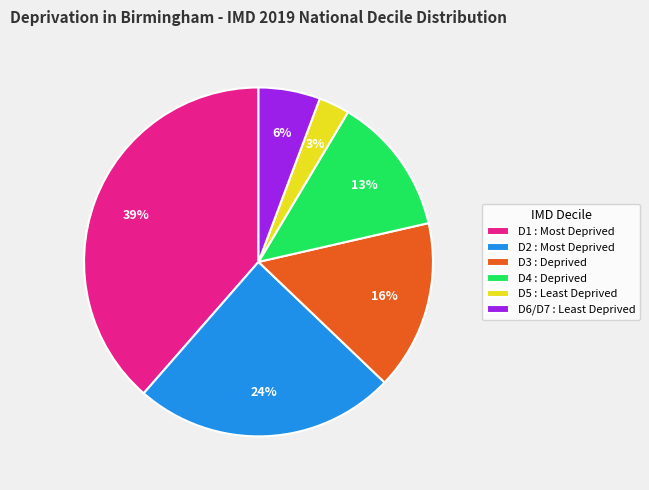

What percentage is the D5 : Least Deprived slice, to the nearest percent?

3%